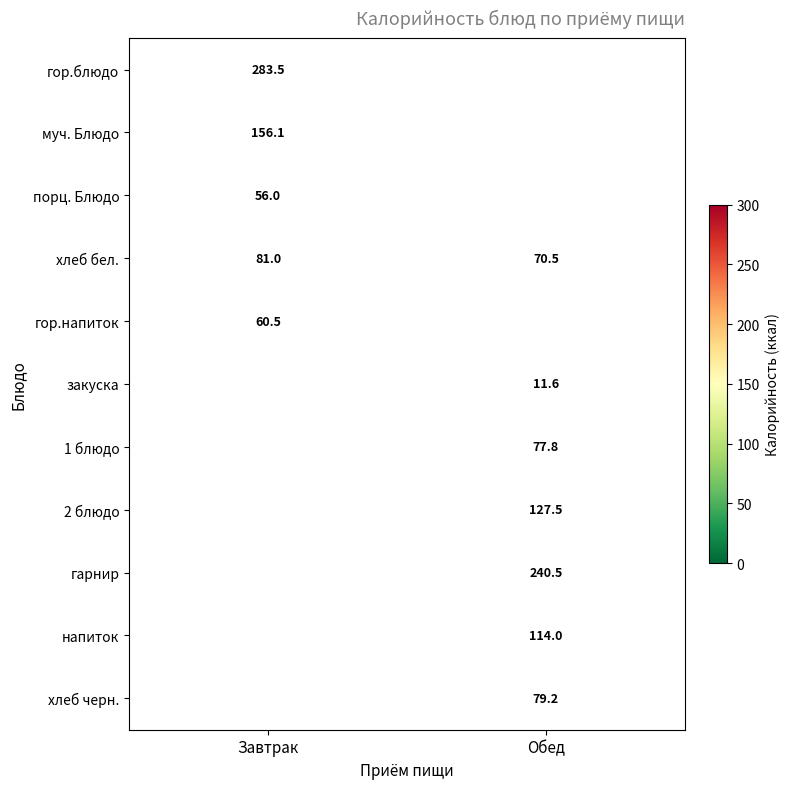

The value of гарнир at Обед is 328.0. True or false?

False